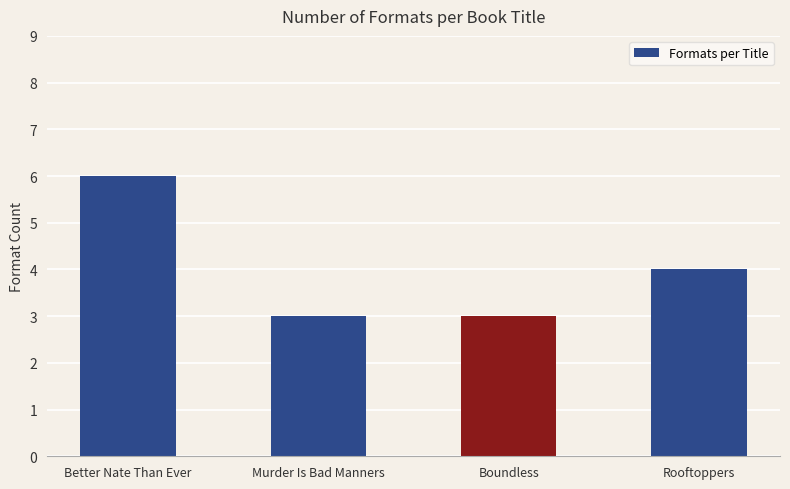

The chart shows a value of 3 at Better Nate Than Ever. True or false?

False